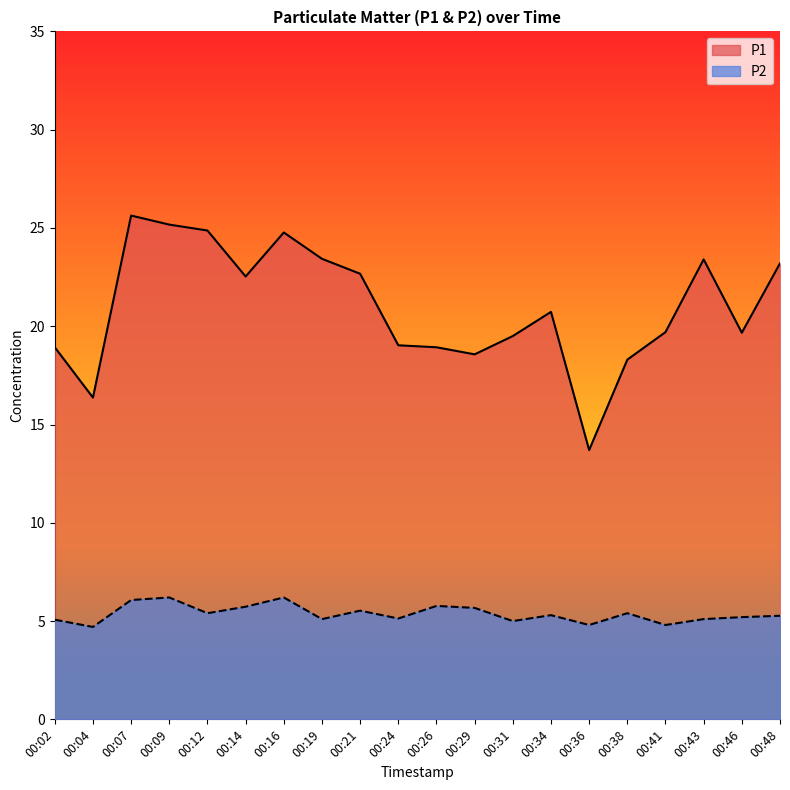

How many data points in P2 are above 5?

16